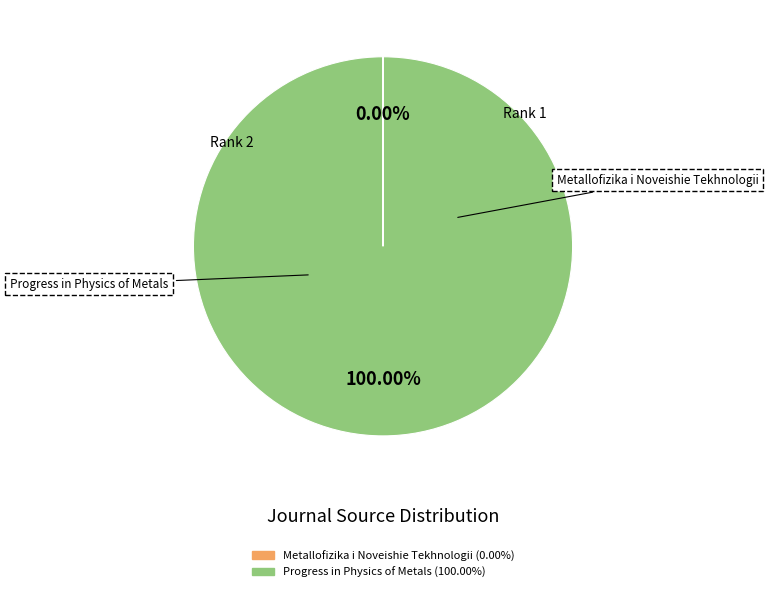

What is the largest slice in the pie chart?

Progress in Physics of Metals